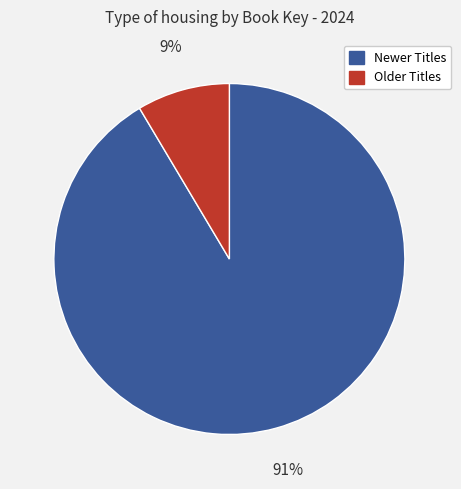

Is there any slice that represents more than half of the pie?

Yes